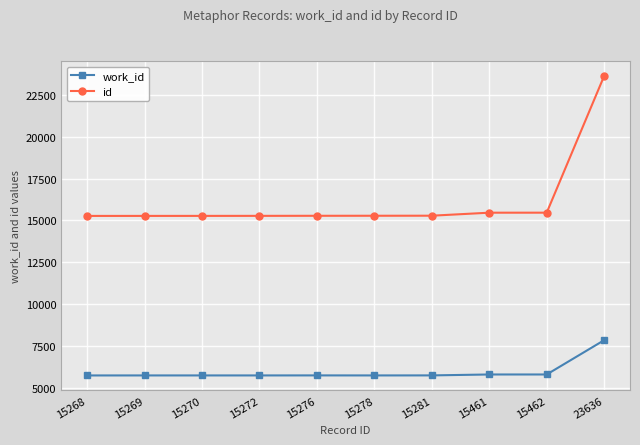

List the series in order of their peak value, lowest first.

work_id, id